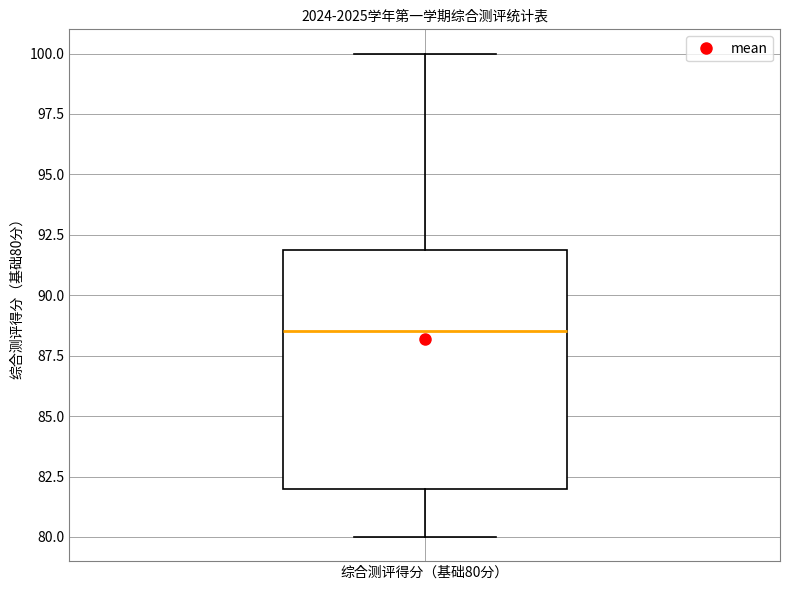

Where does the median line of the box for 综合测评得分（基础80分） sit on the y-axis? The values are not printed on the chart, so give them approximately, as read against the axis.

88.5